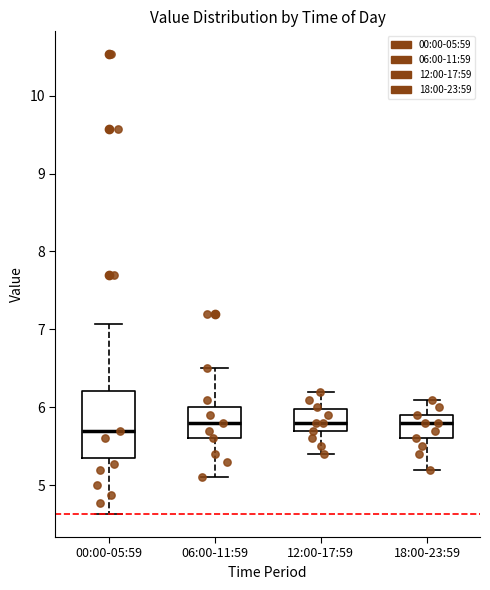

Where is the lower edge of the box for 06:00-11:59 on the y-axis? The values are not printed on the chart, so give them approximately, as read against the axis.

5.6